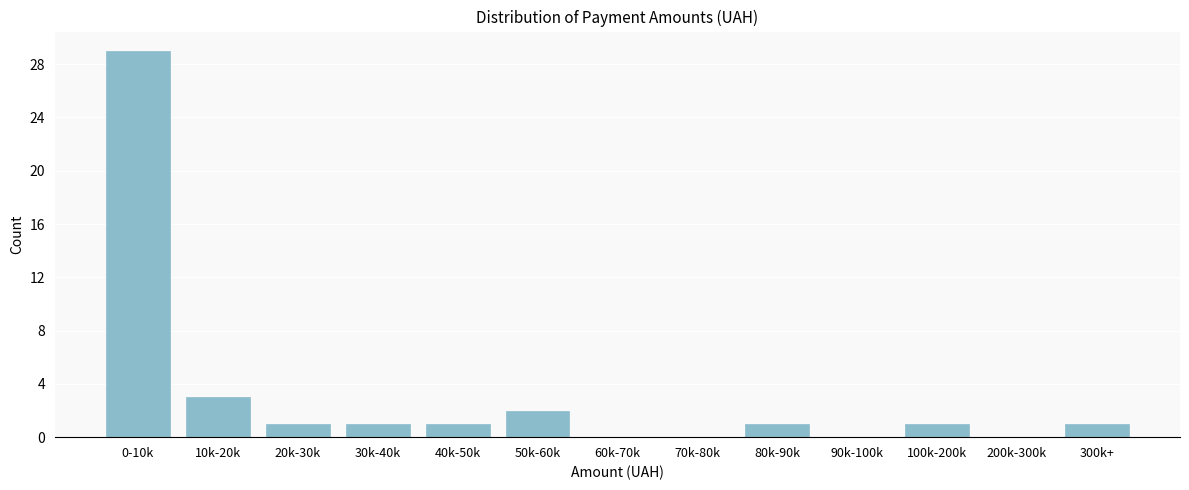

Reading right to left, list all the values displayed in this chart.

300k+=1	200k-300k=0	100k-200k=1	90k-100k=0	80k-90k=1	70k-80k=0	60k-70k=0	50k-60k=2	40k-50k=1	30k-40k=1	20k-30k=1	10k-20k=3	0-10k=29